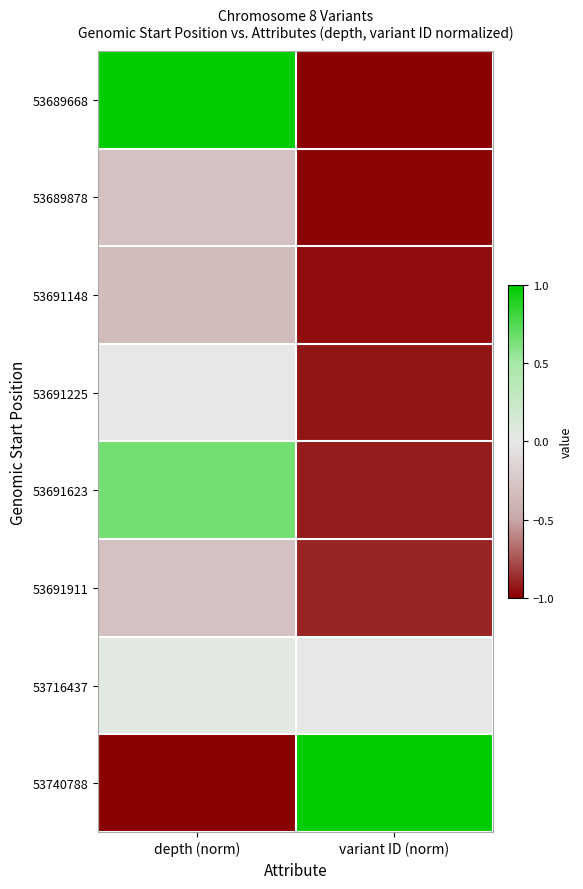

How many series are shown in this chart?

8